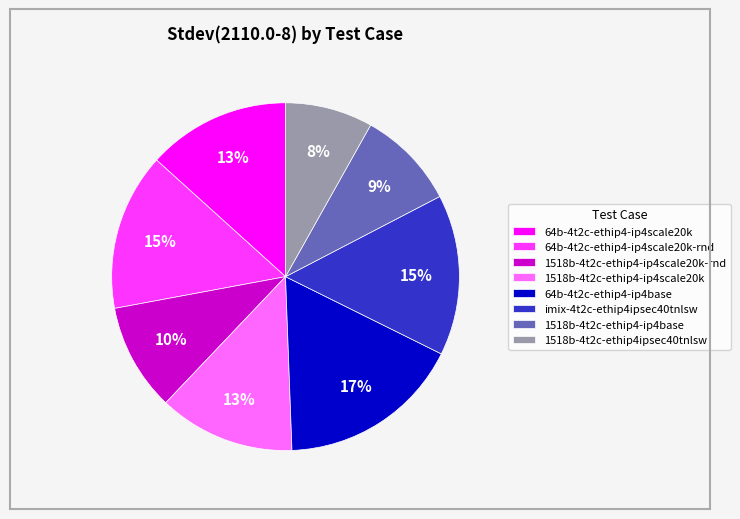

Is it true that 1518b-4t2c-ethip4-ip4base is 16% of the pie?

False